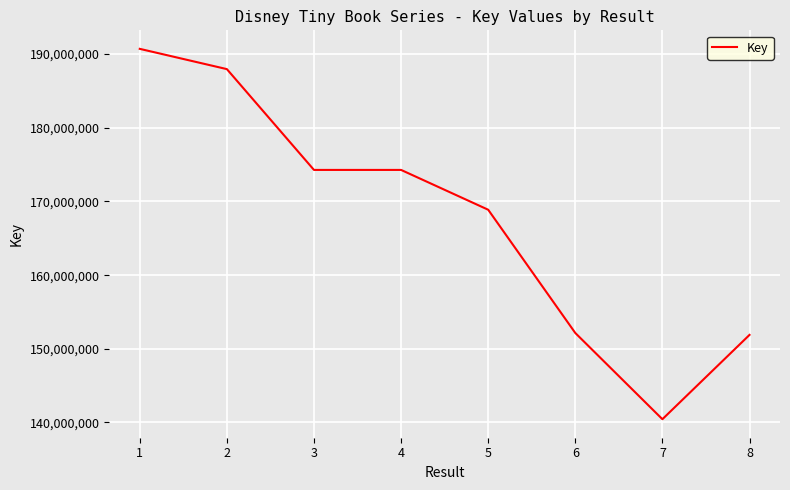

What is the smallest value displayed?

140447228